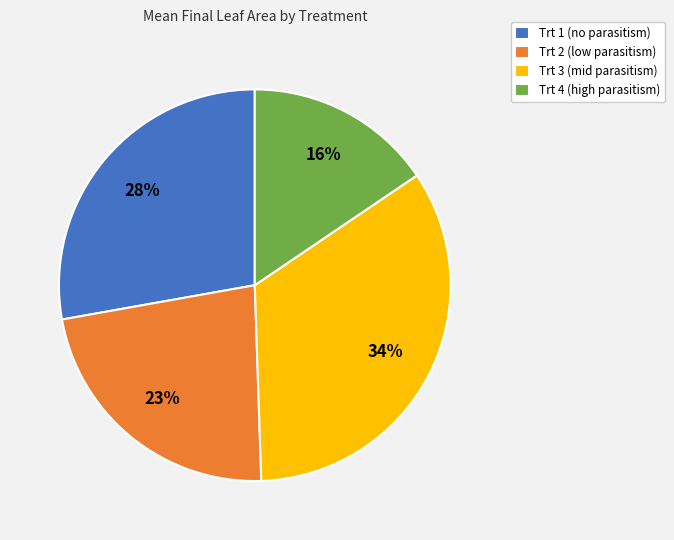

Combined, do Trt 2 (low parasitism) and Trt 4 (high parasitism) account for over 50%?

No